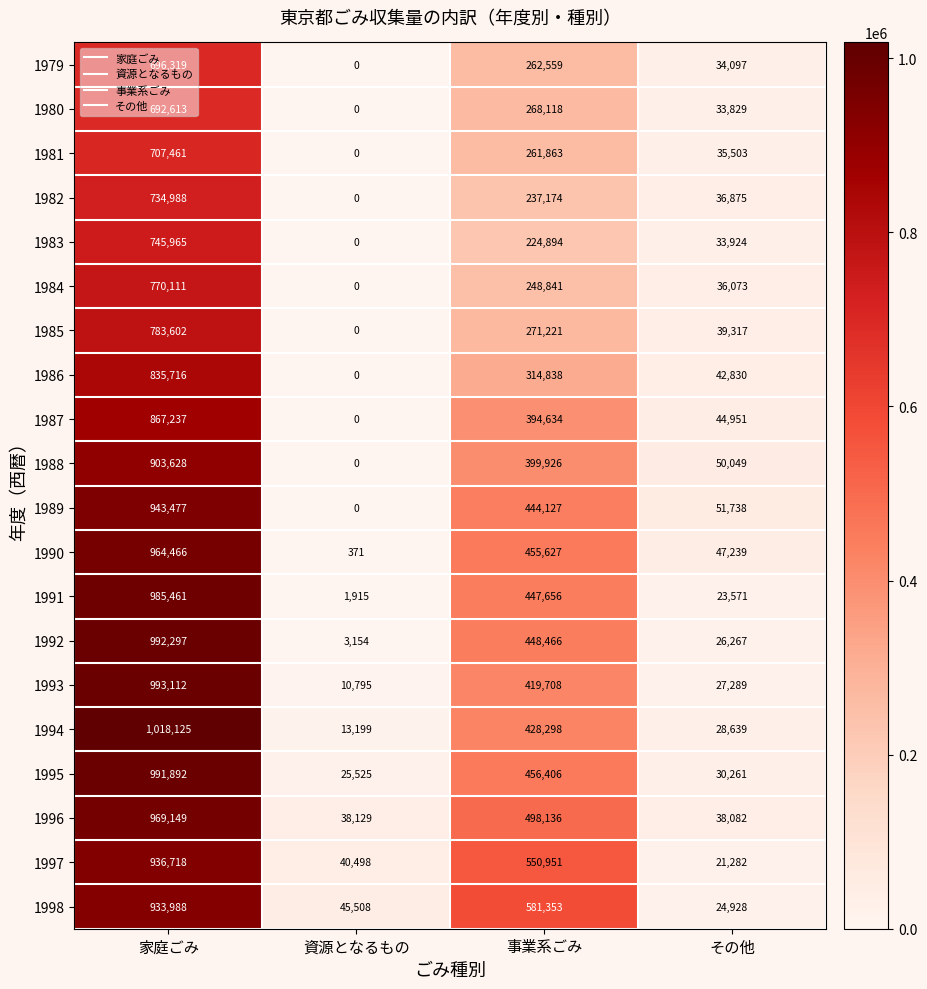

The value of 1991 at 事業系ごみ is 193836. True or false?

False